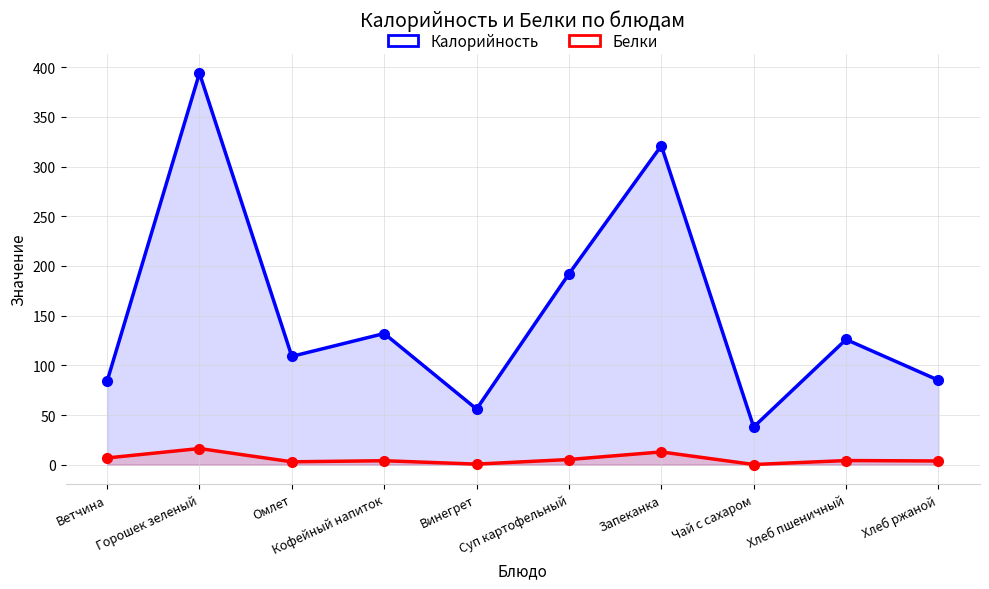

Reading left to right, extract all data points from this chart.

Калорийность: Ветчина=84.0	Горошек зеленый=394.0	Омлет=109.0	Кофейный напиток=132.0	Винегрет=56.0	Суп картофельный=192.0	Запеканка=321.0	Чай с сахаром=38.0	Хлеб пшеничный=126.0	Хлеб ржаной=85.0
Белки: Ветчина=6.8	Горошек зеленый=16.3	Омлет=2.9	Кофейный напиток=4.0	Винегрет=0.6	Суп картофельный=5.2	Запеканка=12.8	Чай с сахаром=0.2	Хлеб пшеничный=4.2	Хлеб ржаной=3.8